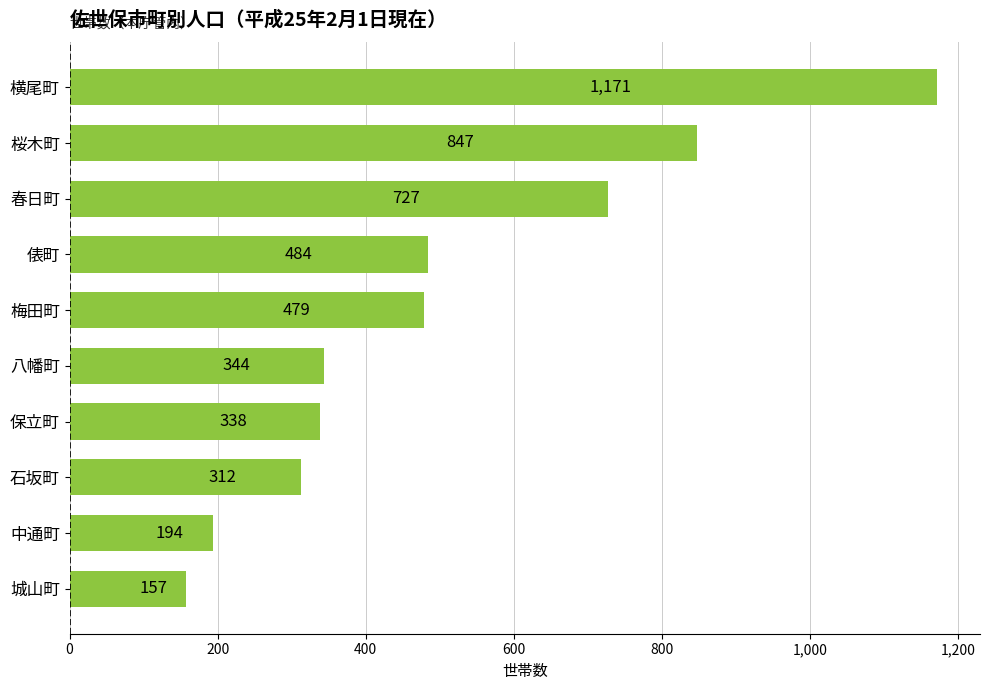

Does the chart contain any negative values?

No